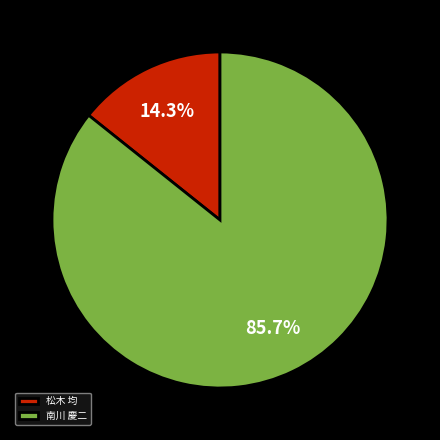

How many slices are in this pie chart?

2